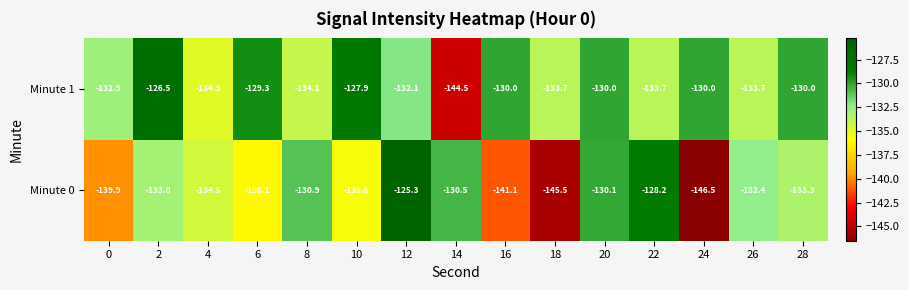

The value of Minute 1 at 10 is -127.9. True or false?

True